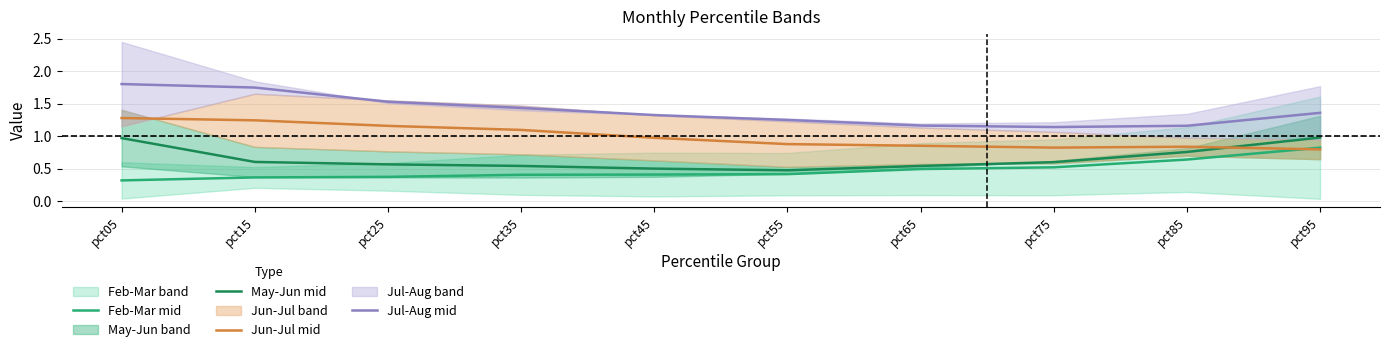

List the labels in order of Jun-Jul mid value, smallest first.

pct95, pct75, pct85, pct65, pct55, pct45, pct35, pct25, pct15, pct05